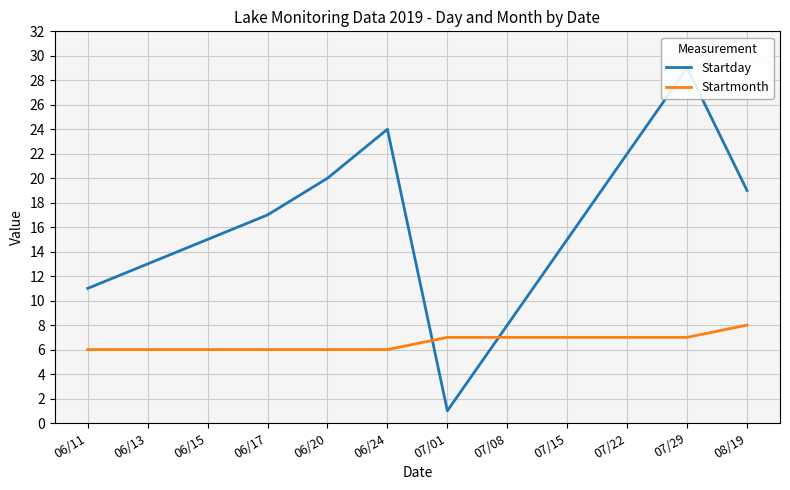

The Startmonth series shows 1 at 06/15. True or false?

False